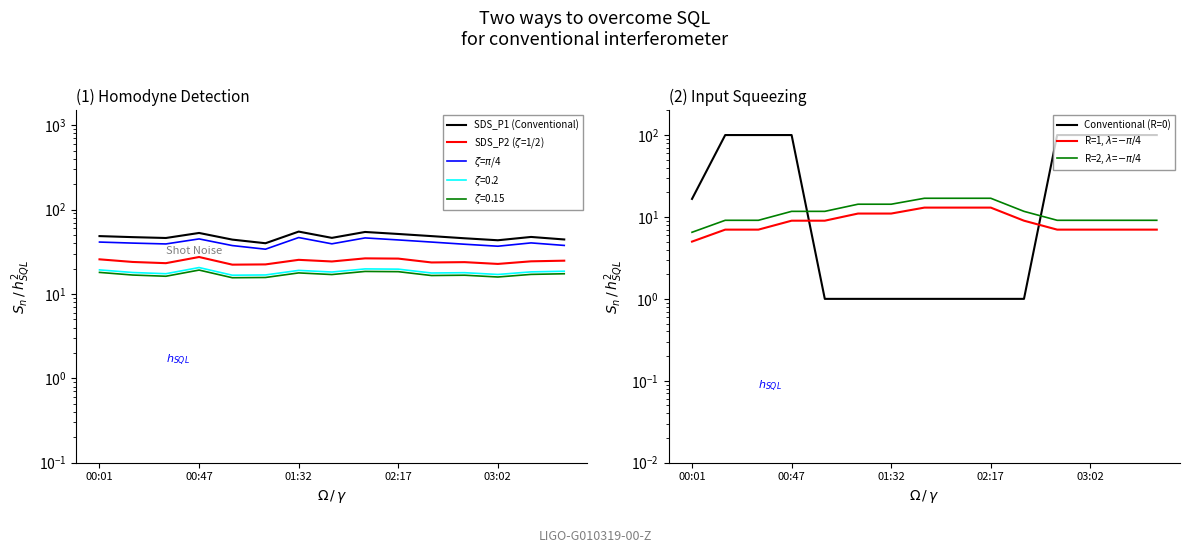

What is the total value across all series at 5?

122.6